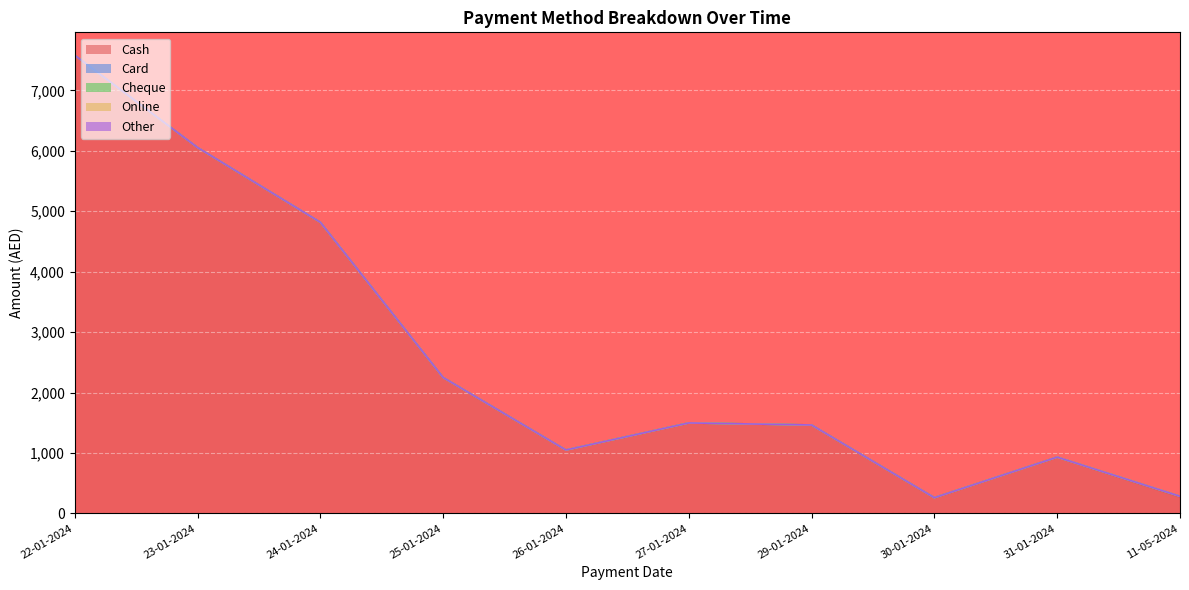

Does the chart display data point markers on the line(s)?

No